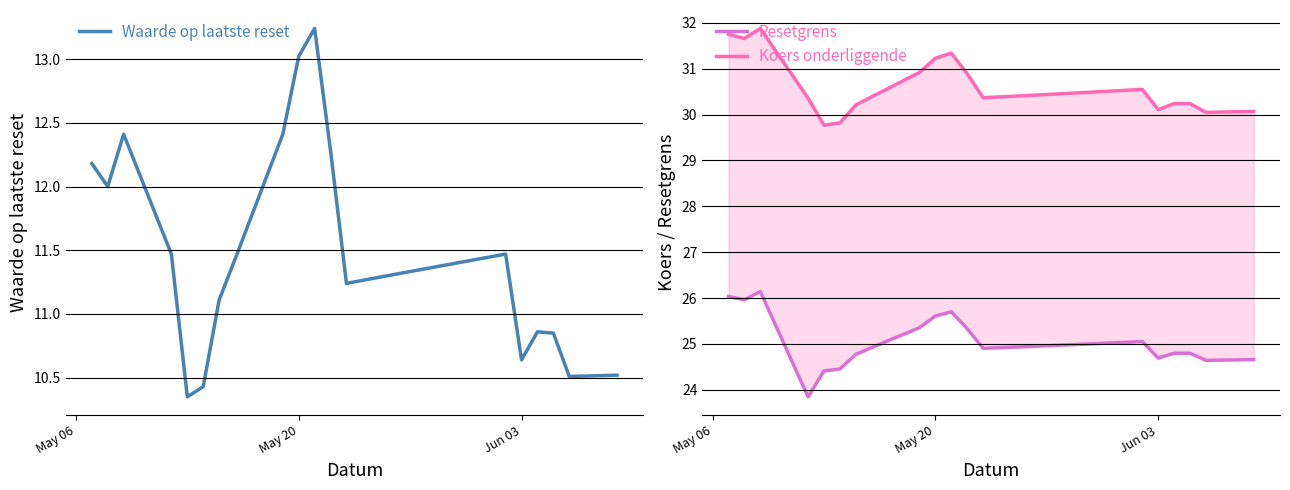

Is it true that Resetgrens equals 25.6 at May 20?

True